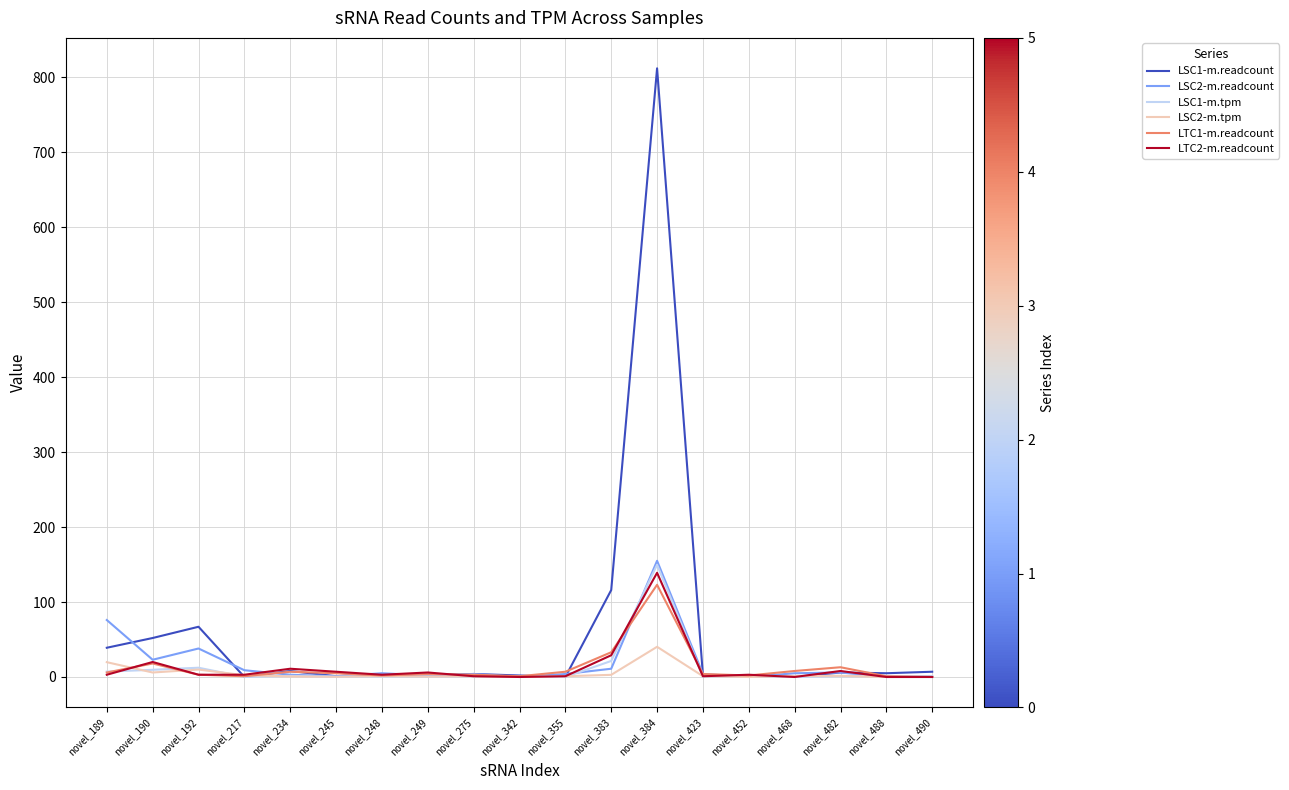

Between which two adjacent categories do LSC2-m.tpm and LTC1-m.readcount first intersect?

novel_189 and novel_190